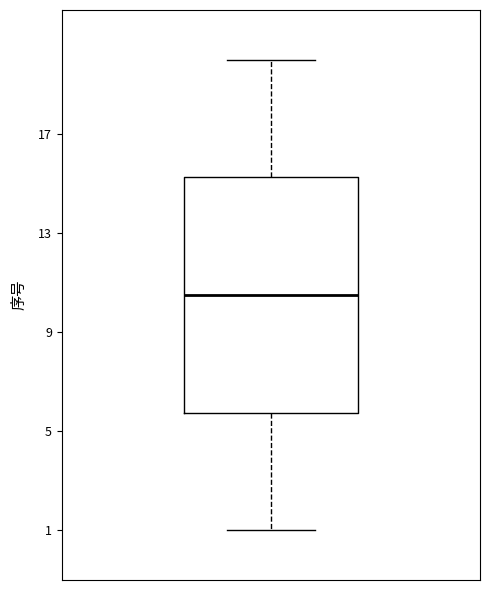

Transcribe this box plot: give where the median line is, the range the box spans, and where the two whiskers end, as read against the y-axis. The values are not printed on the chart, so give them approximately, as read against the axis.

median 10.5, box 6.0 to 15.5, whiskers 1.0 to 20.0